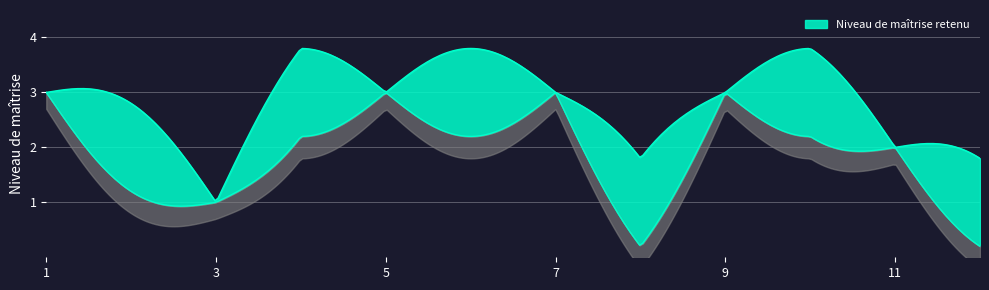

How many points are lower than both their immediate neighbors (excluding endpoints)?

2